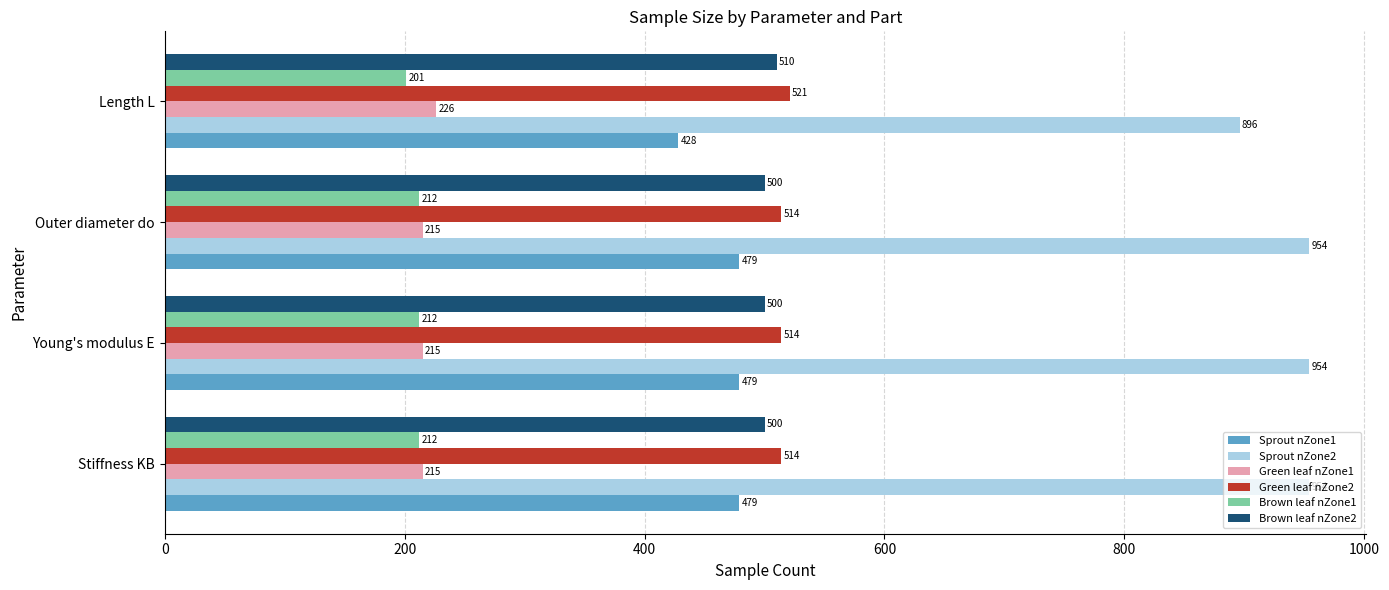

What is the total value across all series at Length L?

2782